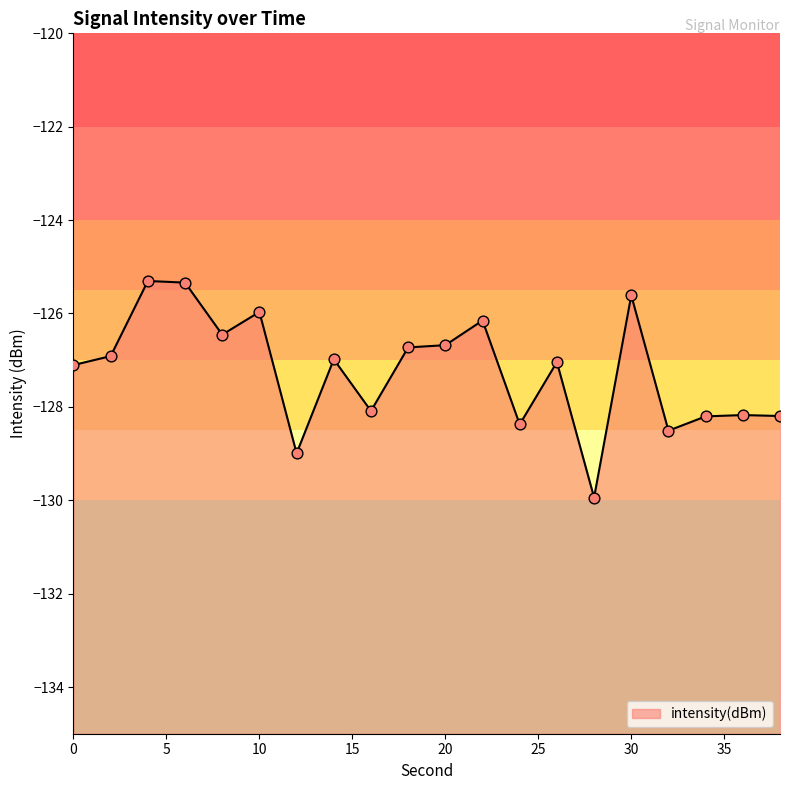

What is the change in value from 0 to 38?

-1.1